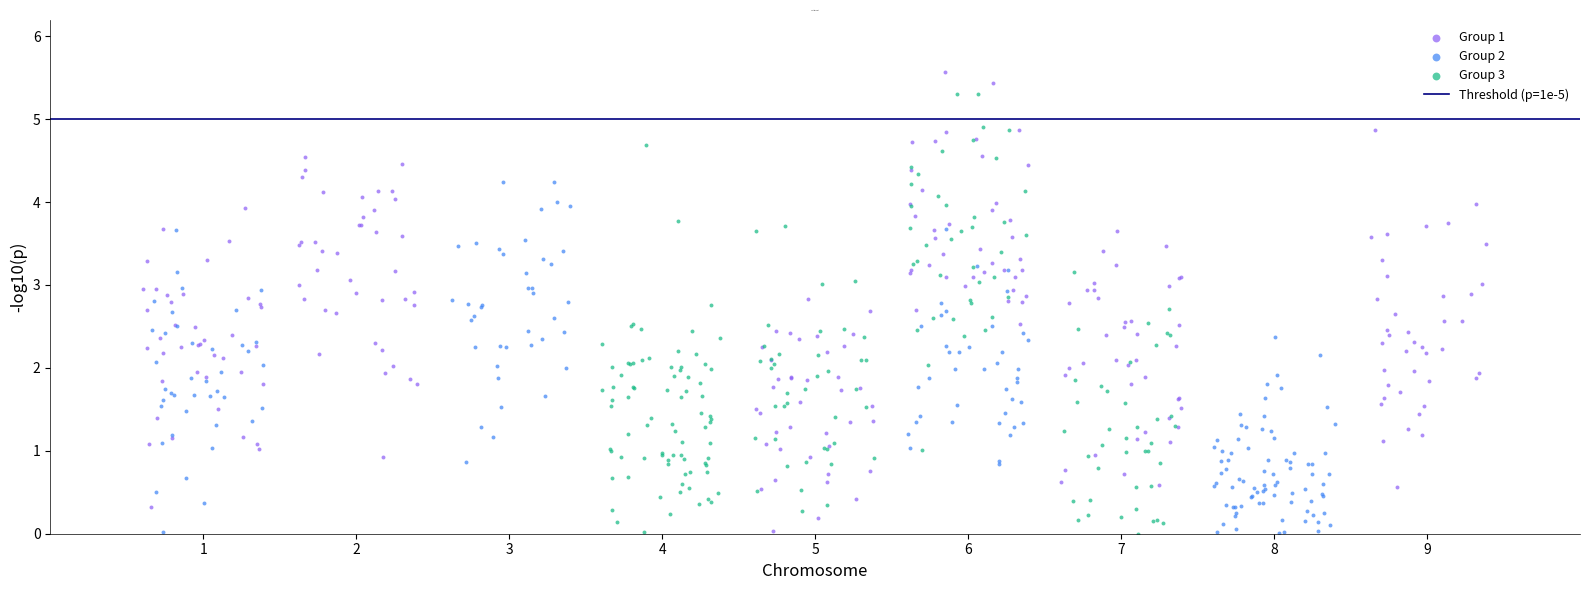

Which series contains the highest Y value?

Group 1